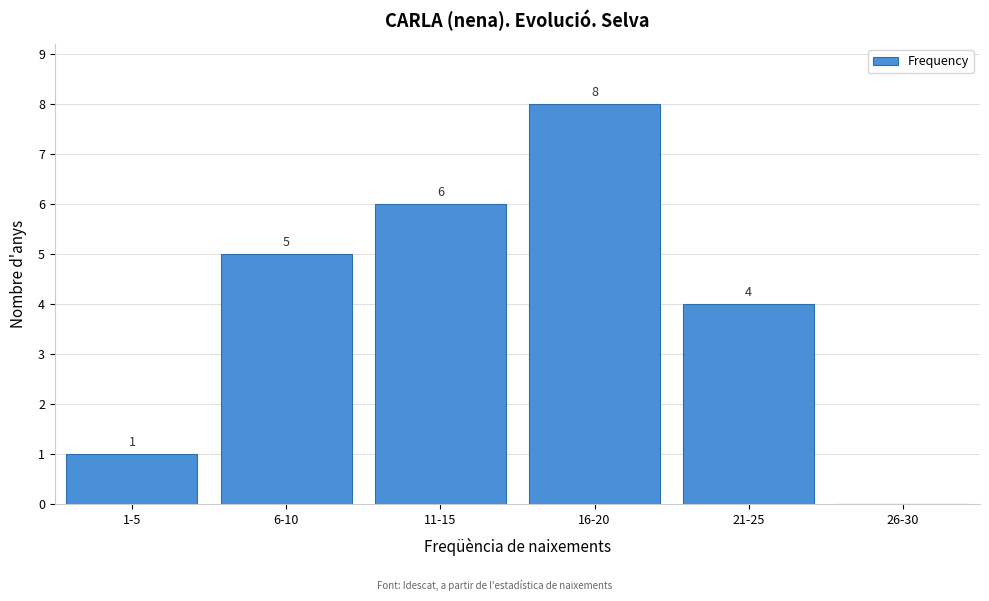

Reading left to right, transcribe all the data shown in this chart.

1-5=1	6-10=5	11-15=6	16-20=8	21-25=4	26-30=0